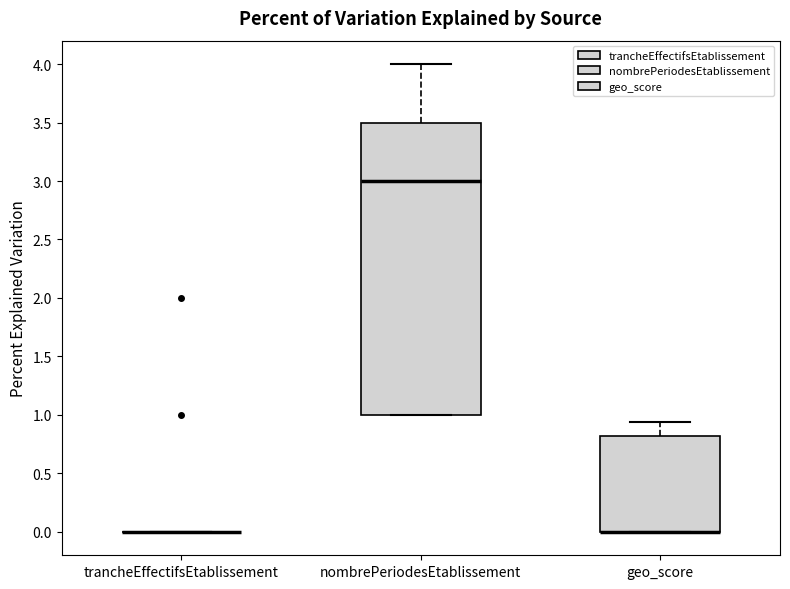

Reading left to right, read every box against the y-axis: the position of its median line, the range the box covers, and the ends of its whiskers. The values are not printed on the chart, so give them approximately, as read against the axis.

trancheEffectifsEtablissement: box collapsed to a line at 0.00, whiskers 0.00 to 0.00
nombrePeriodesEtablissement: median 3.00, box 1.00 to 3.50, whiskers 1.00 to 4.00
geo_score: median 0.00 (drawn on the box's lower edge), box 0.00 to 0.80, whiskers 0.00 to 0.95